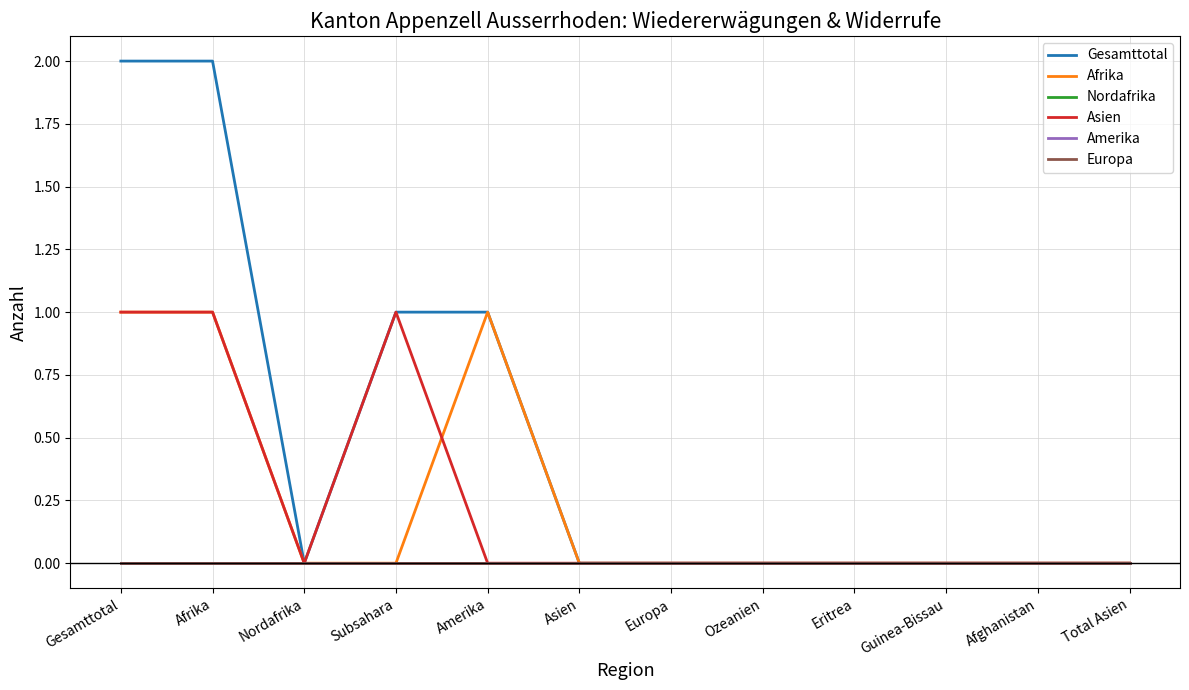

What is the sum of all Asien values?

3